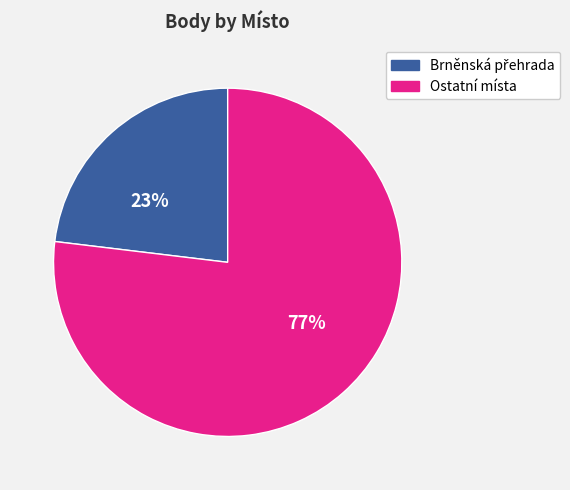

Is there any slice that represents more than half of the pie?

Yes